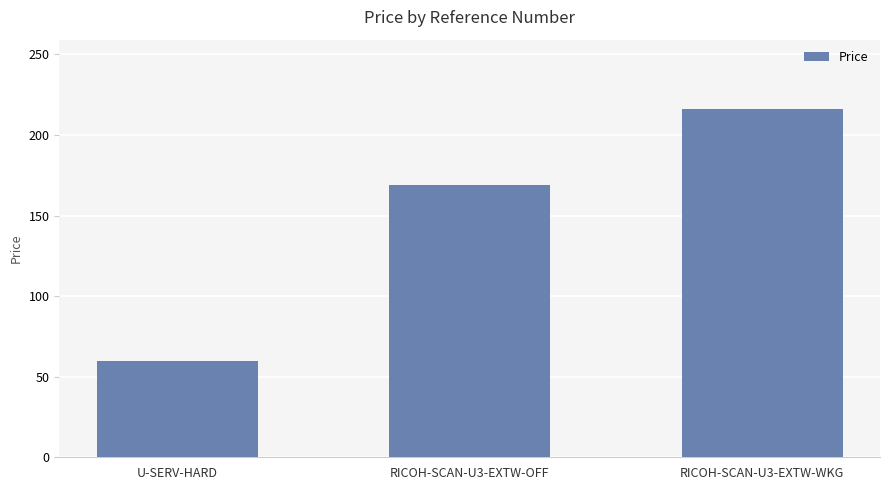

How many data points are above 168?

2